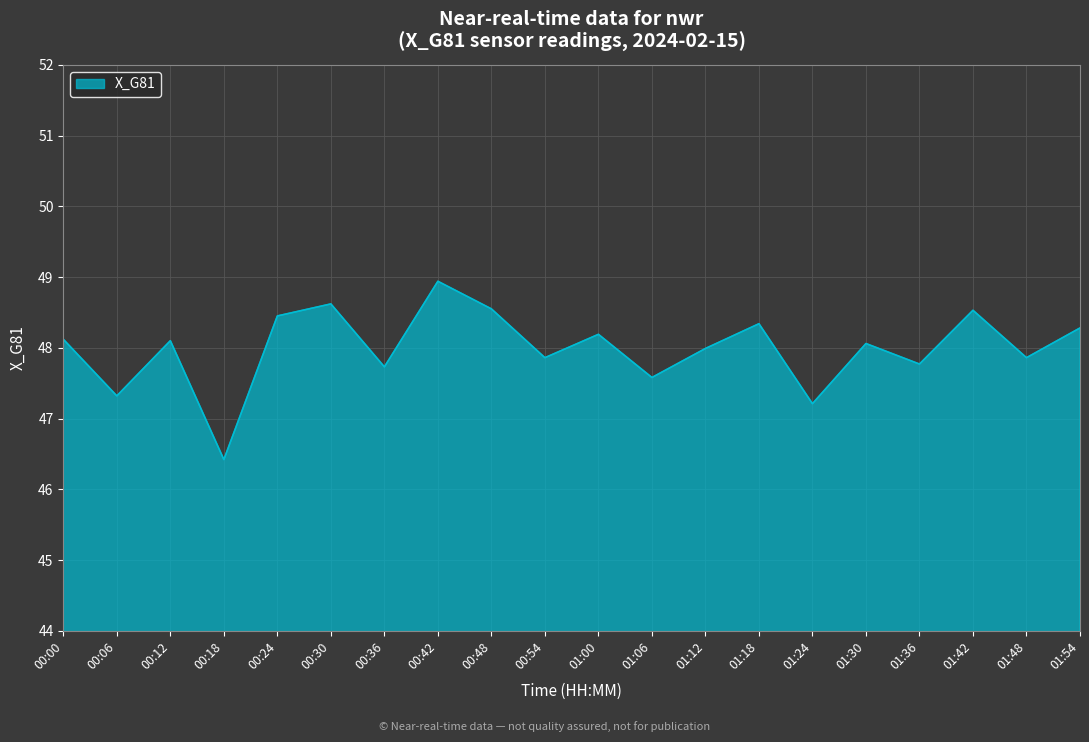

What position from the left is 00:42?

8